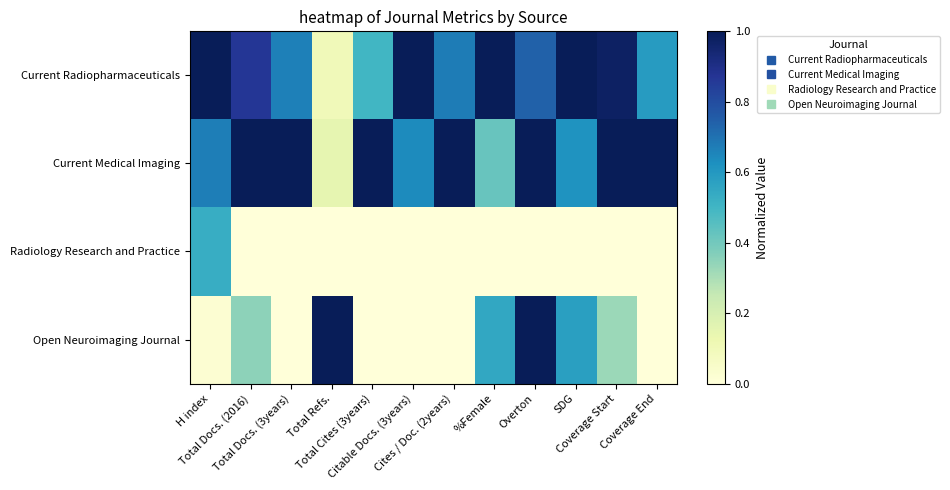

At which category is the sum across all series the highest?

Overton